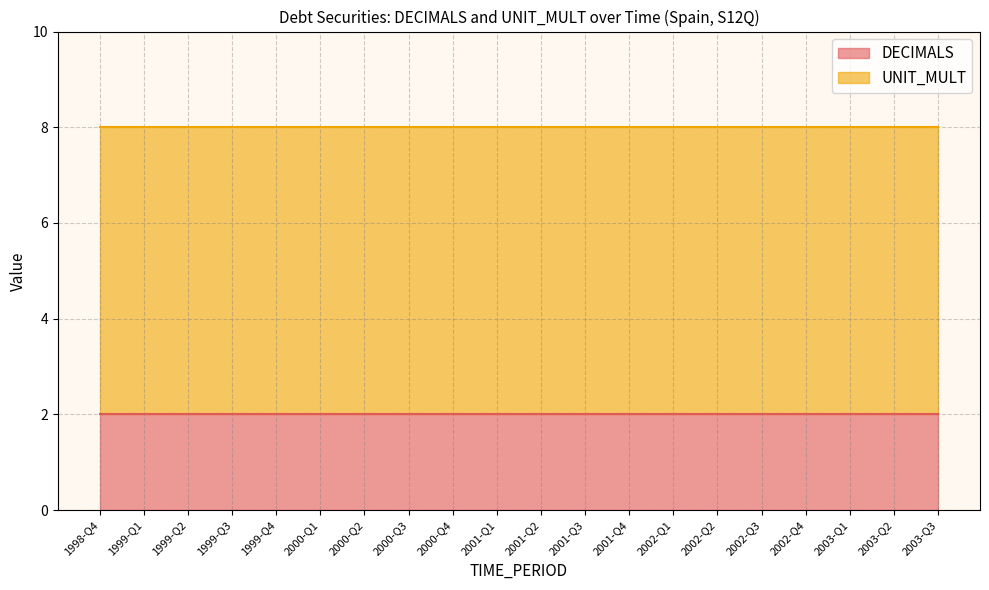

True or false: UNIT_MULT and DECIMALS intersect in this chart.

False